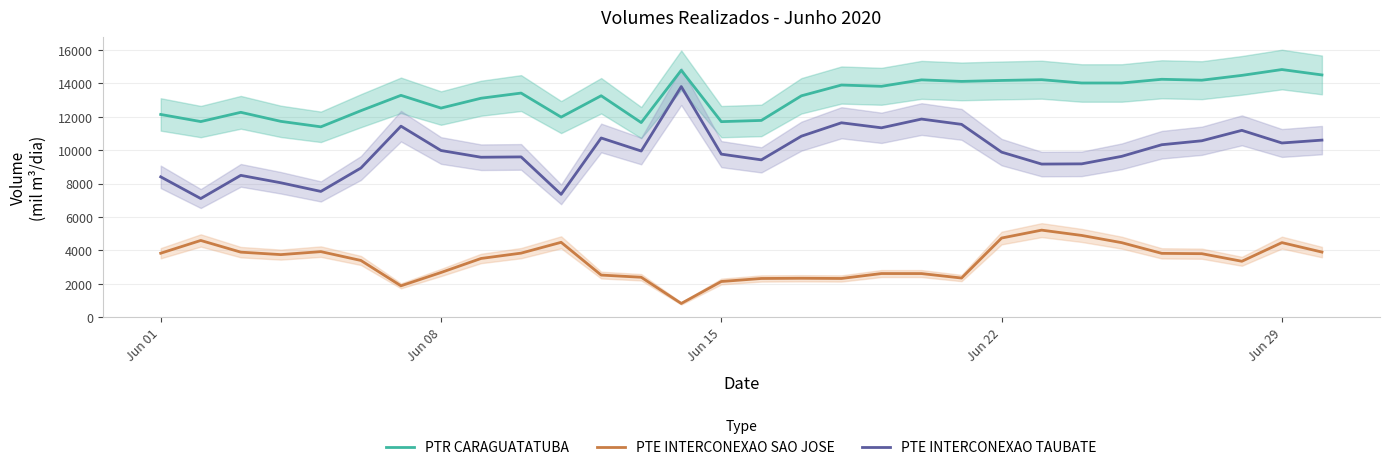

What is the minimum value for PTE INTERCONEXAO SAO JOSE?

825.5